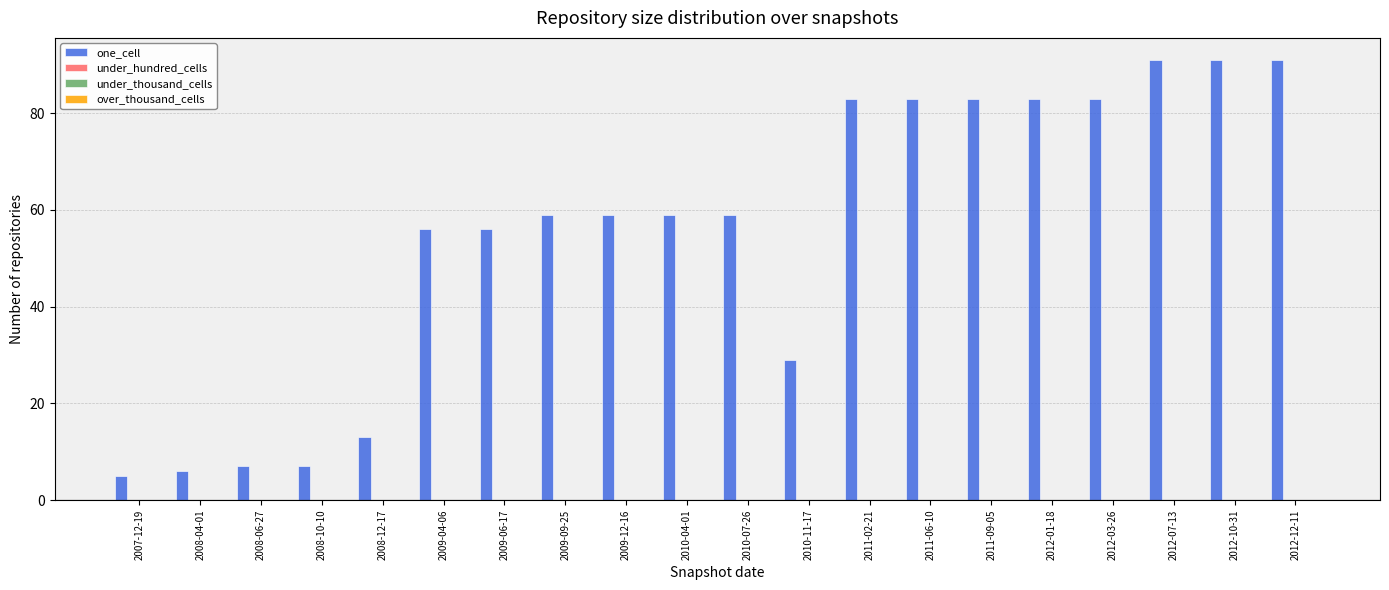

What is the minimum value shown in the chart?

5